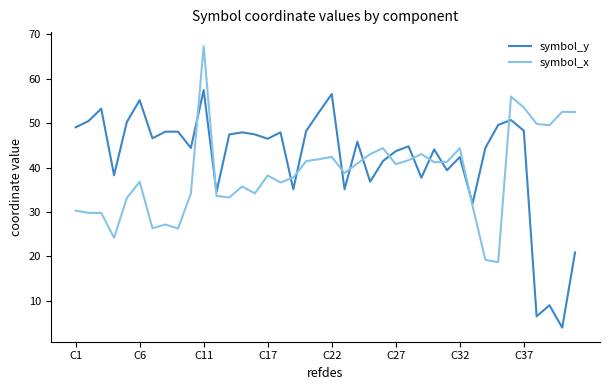

Which series has the largest range (max minus min)?

symbol_y